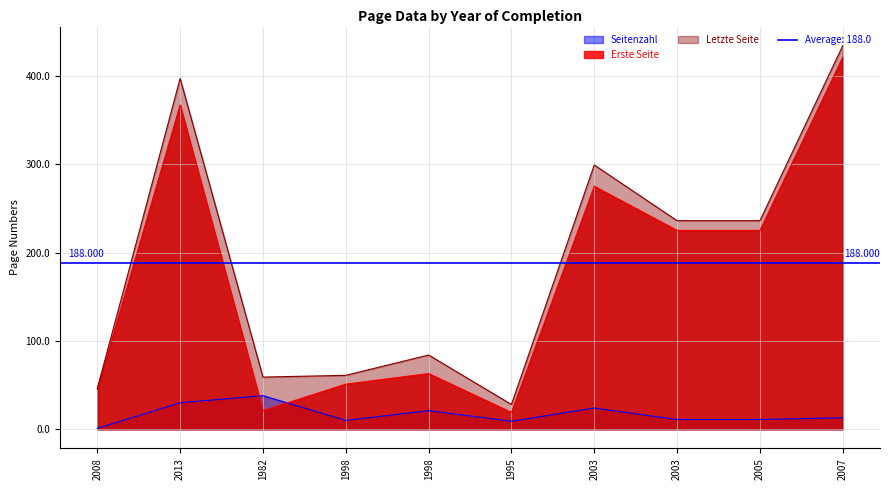

What is the difference between the Seitenzahl values at 2003 and 2008?

10